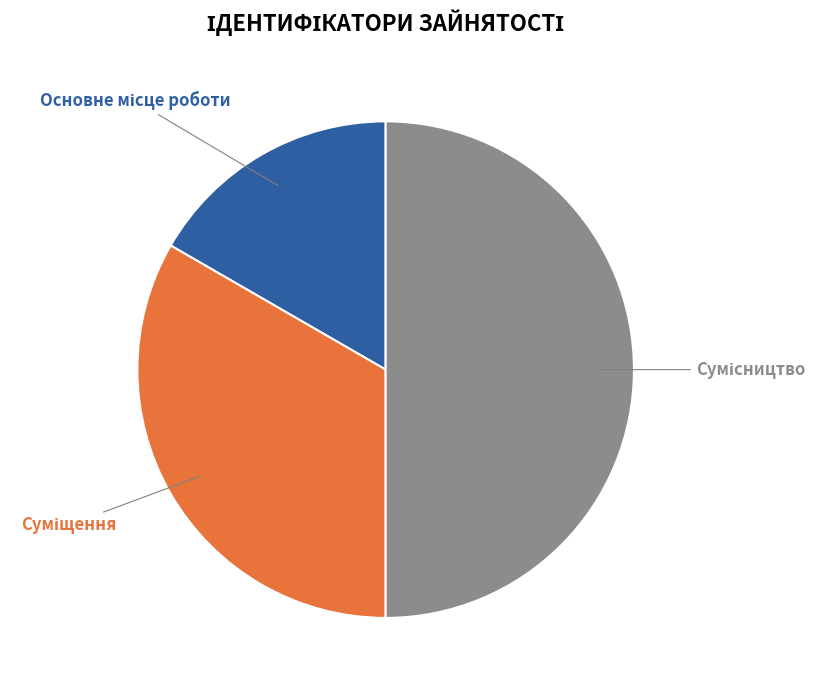

What is the change in value from Основне місце роботи to Сумісництво?

+2